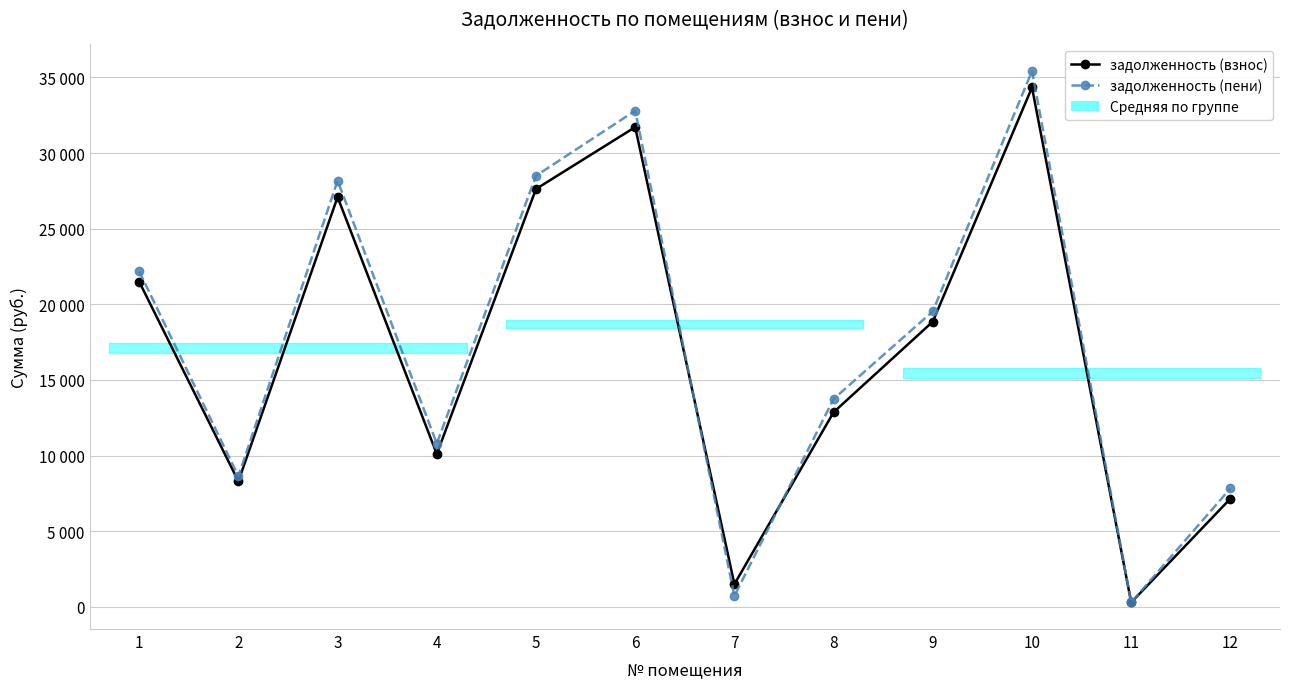

Which has a higher value, 9 or 5?

5